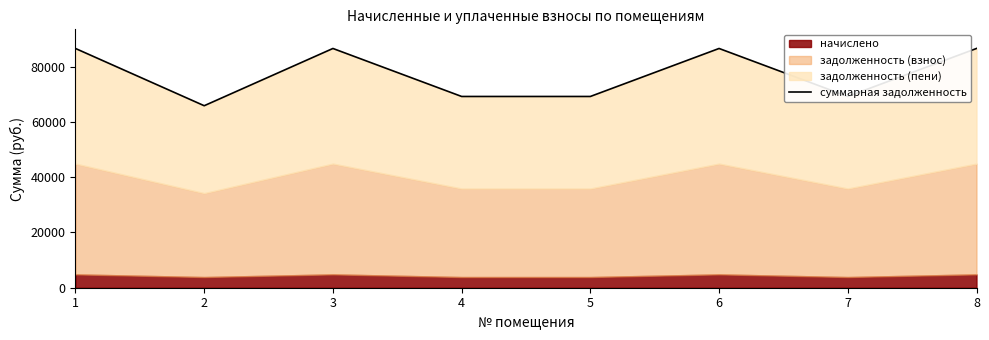

How many values exceed 86607?

4